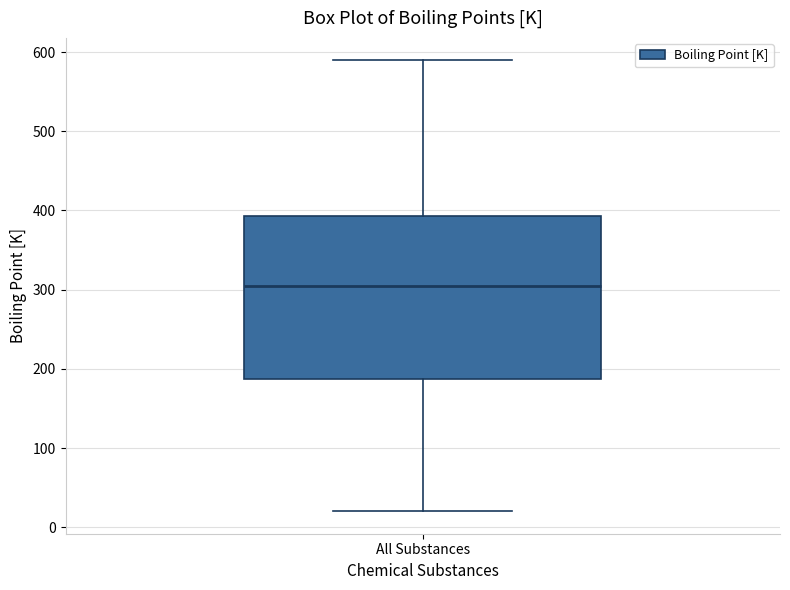

Where does the median line of the box for All Substances sit on the y-axis? The values are not printed on the chart, so give them approximately, as read against the axis.

300